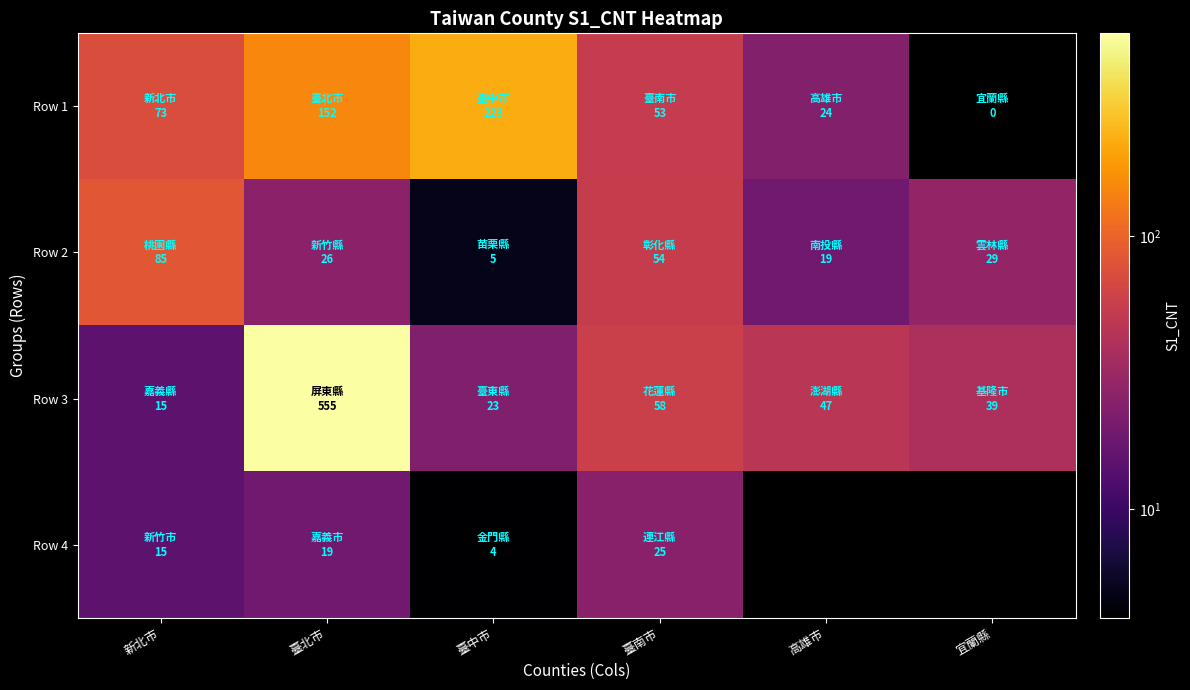

At how many categories does at least one series exceed 0?

6